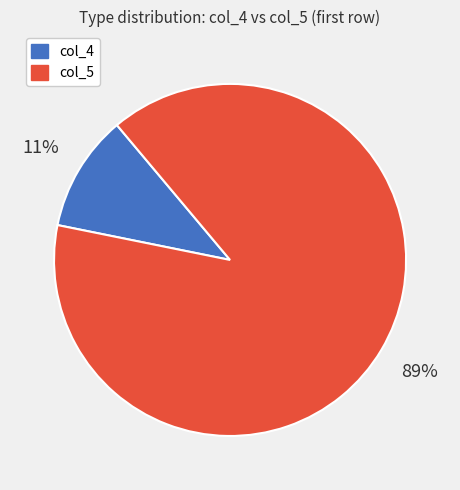

Is the sum of col_4 and col_5 greater than half?

Yes